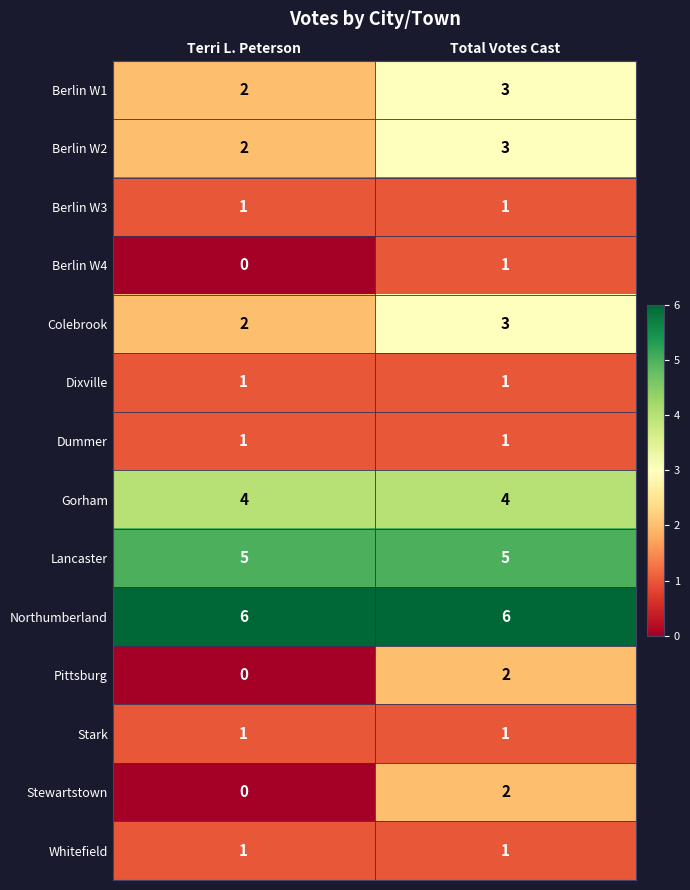

The Berlin W2 series shows 3 at Total Votes Cast. True or false?

True